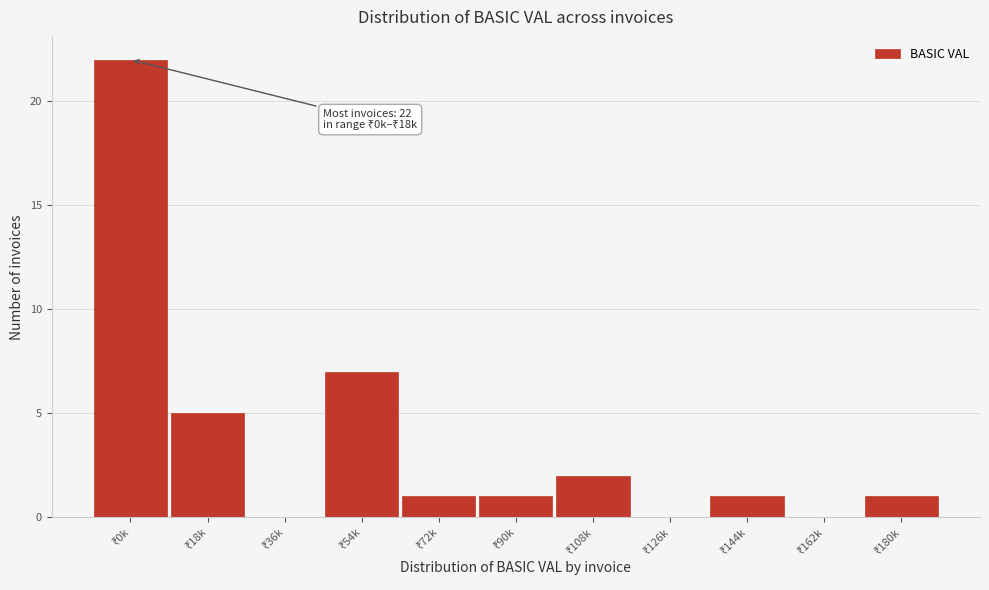

What is the greatest value displayed?

22